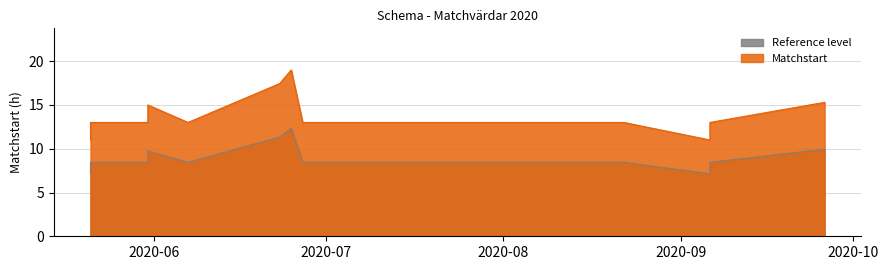

Where is the first local minimum?

2020-06-07